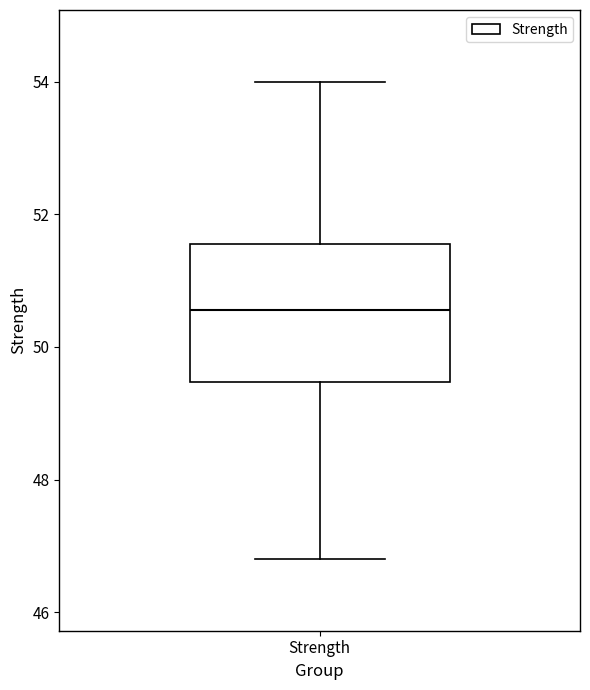

Read this box plot against the y-axis: the position of the median line, the range covered by the box, and the ends of both whiskers. The values are not printed on the chart, so give them approximately, as read against the axis.

median 50.6, box 49.4 to 51.6, whiskers 46.8 to 54.0